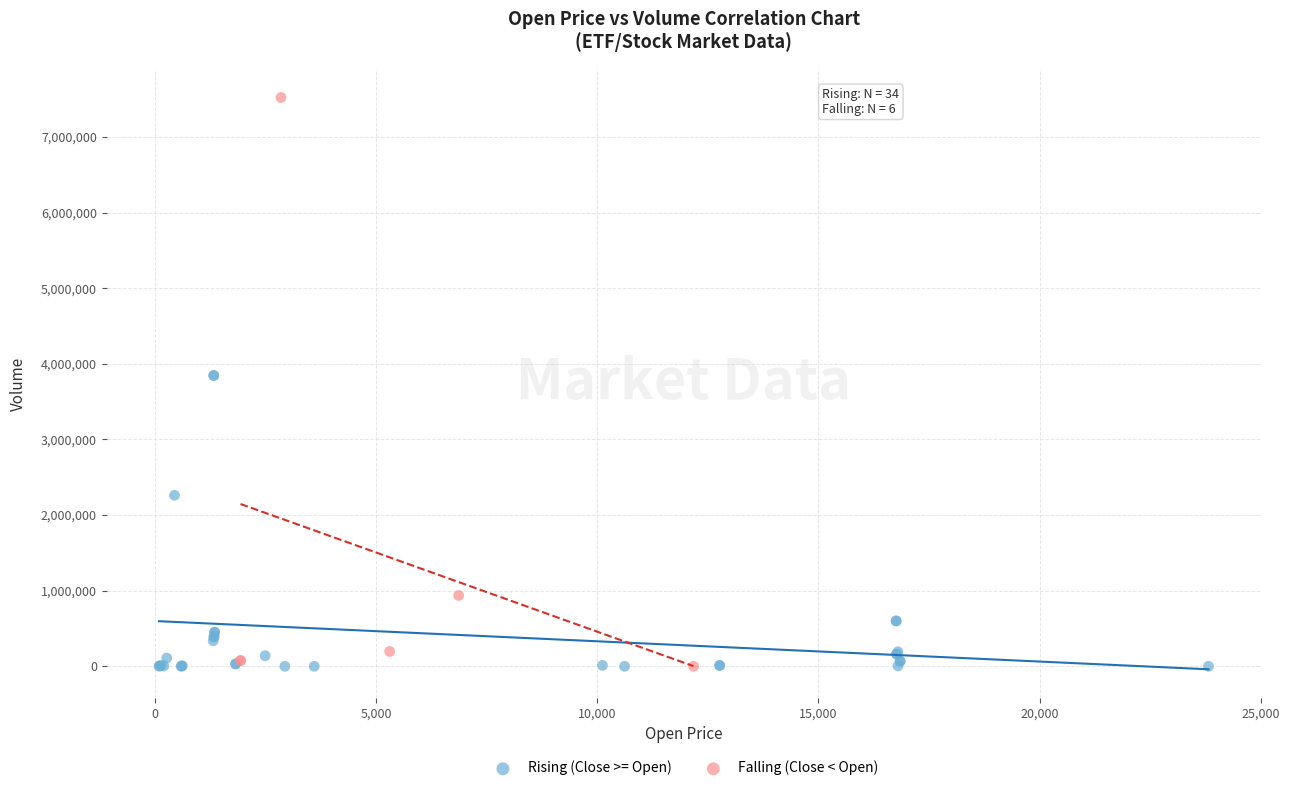

Which series contains the highest Y value?

Falling (Close < Open)